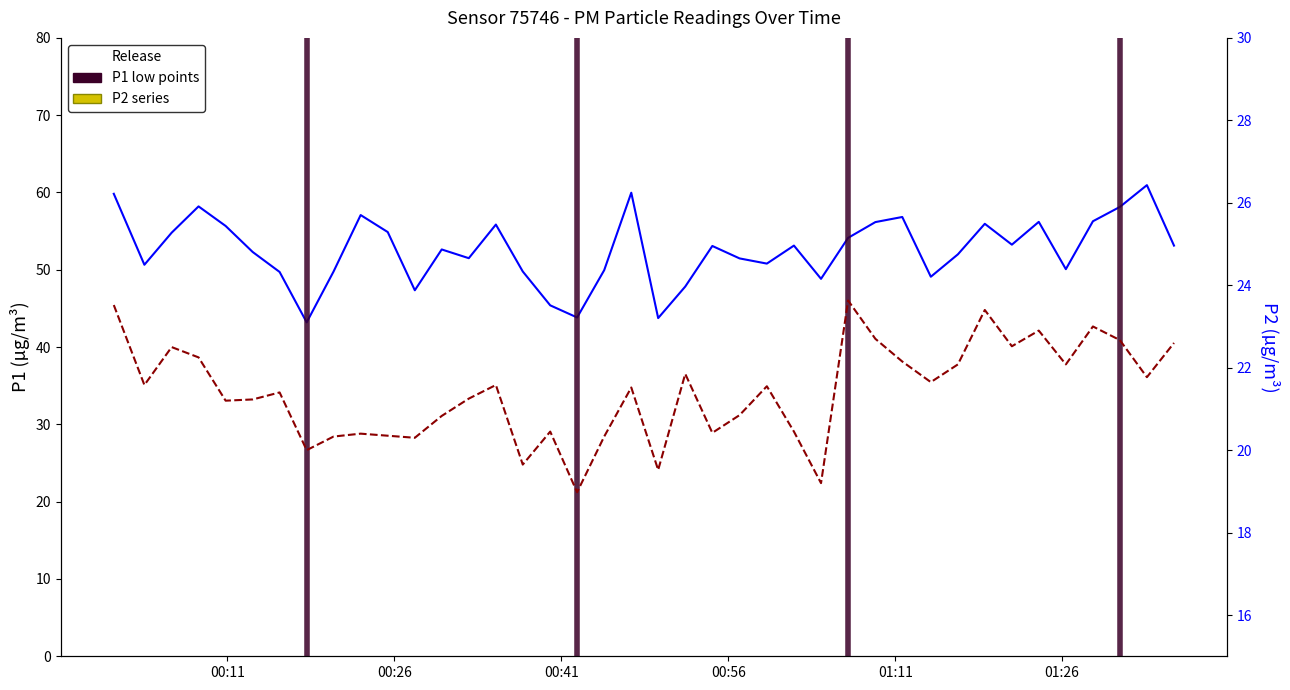

Which series has the largest total across all categories?

P1